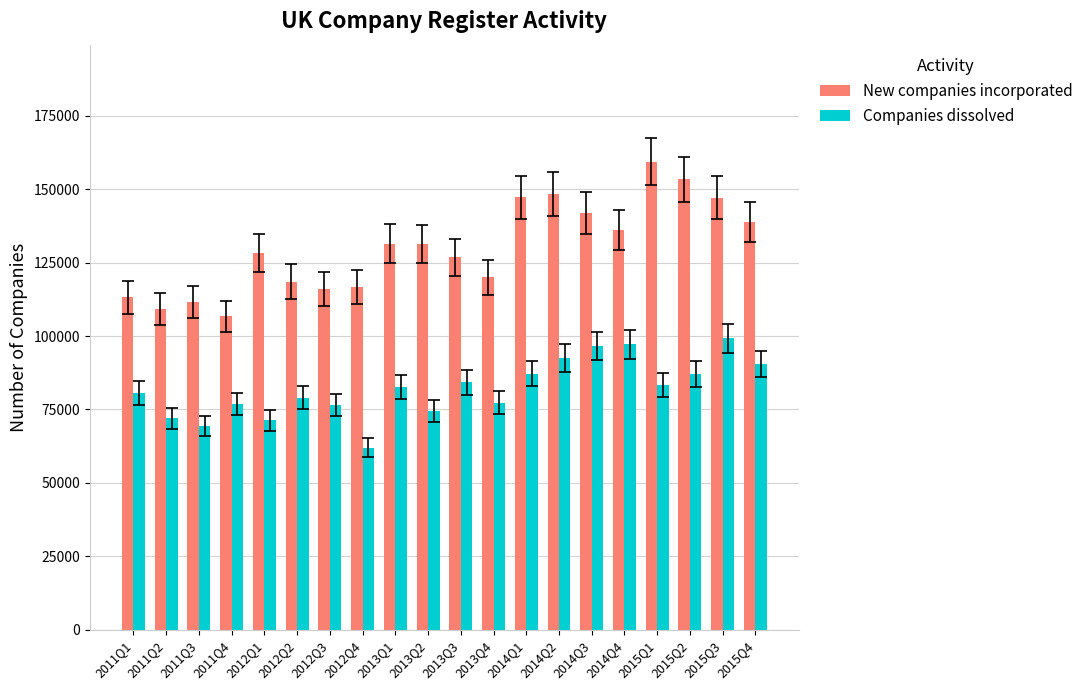

How many bars are there in total?

40